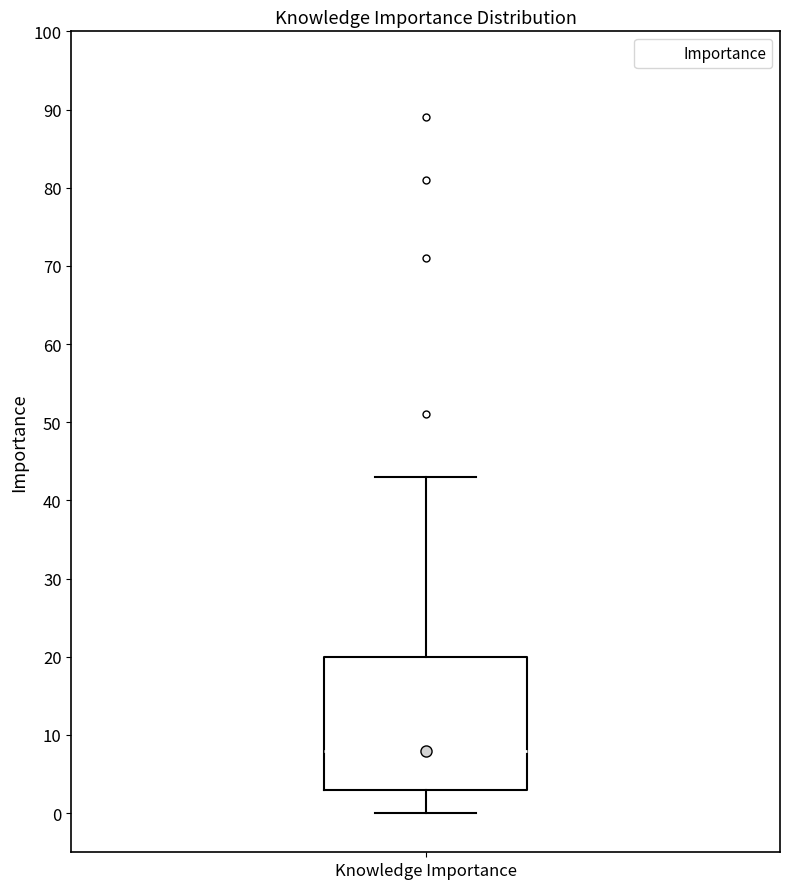

Read this box plot against the y-axis: the position of the median line, the range covered by the box, and the ends of both whiskers. The values are not printed on the chart, so give them approximately, as read against the axis.

median 8, box 3 to 20, whiskers 0 to 43